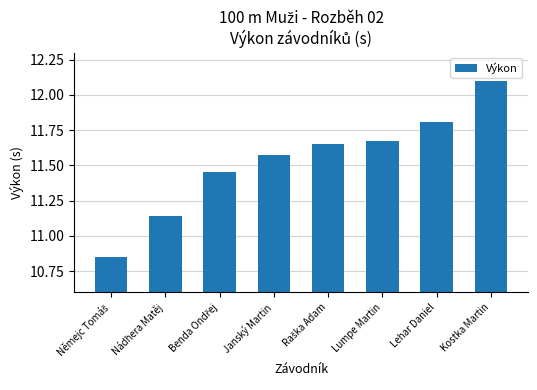

What is the maximum value shown in the chart?

12.1